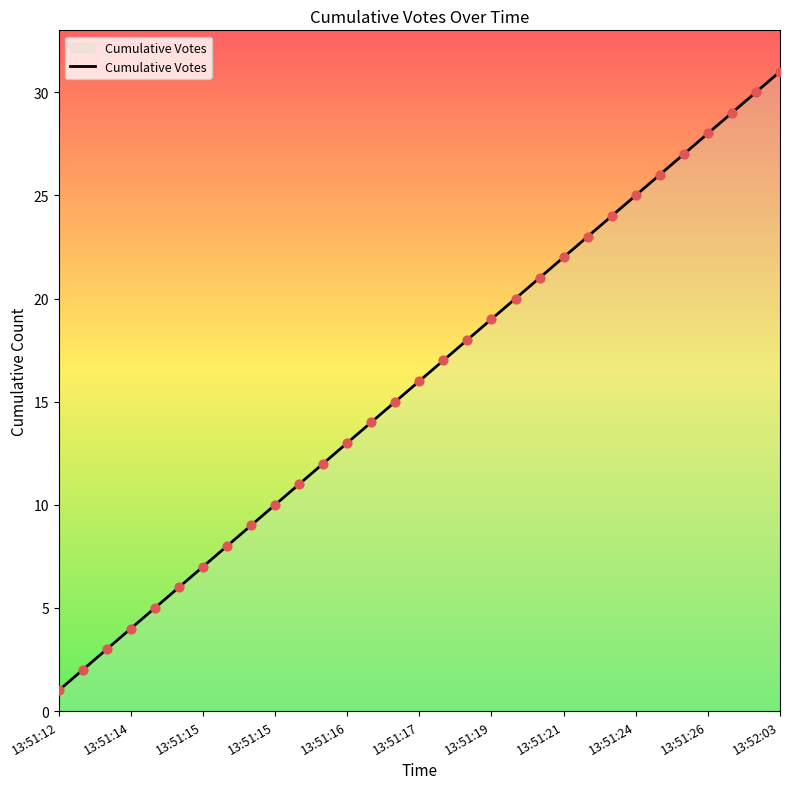

What is the greatest value displayed?

31